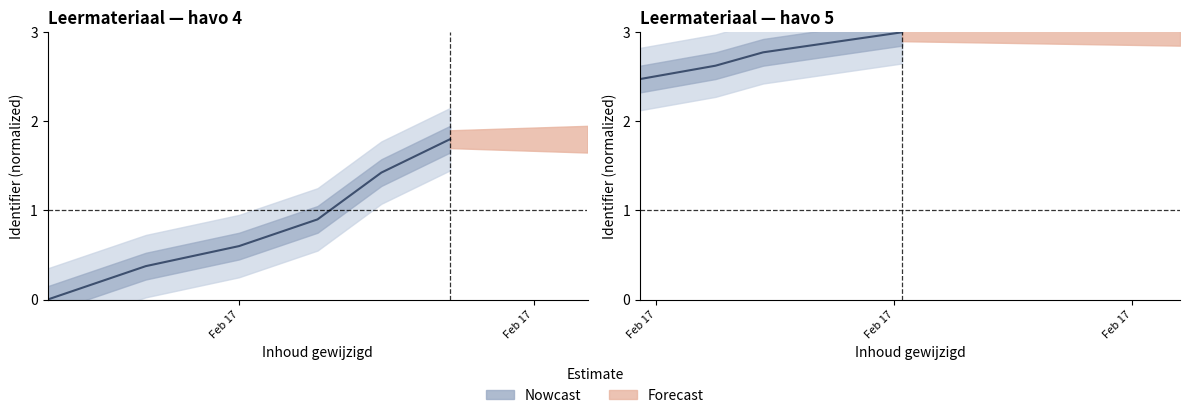

What is the difference between the second highest and second lowest values?

0.2